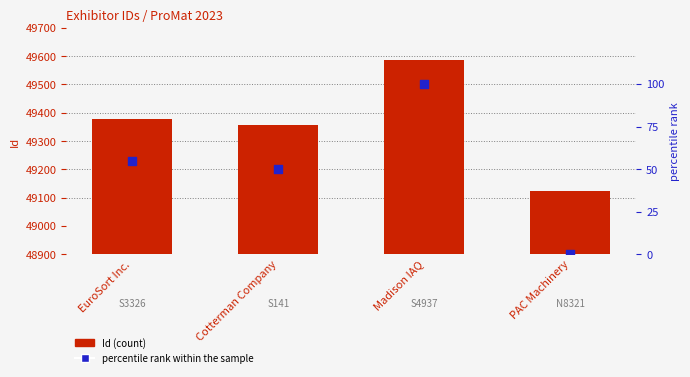

At how many categories does at least one series exceed 46?

4